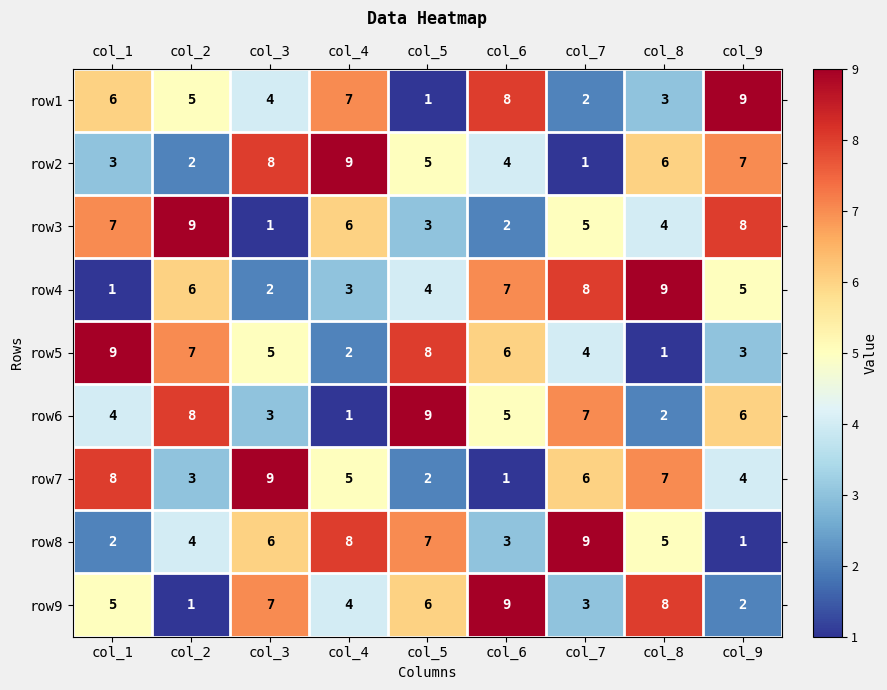

What is the smallest value displayed?

1